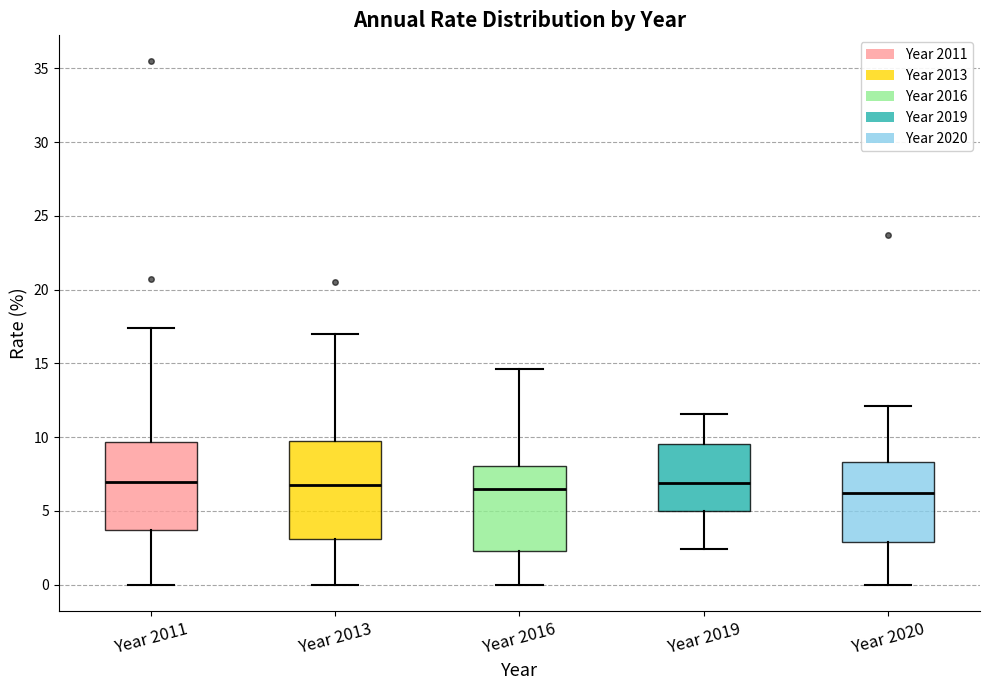

Reading left to right, transcribe this box plot: for each box, give where its median line is, the range the box spans, and where its two whiskers end, as read against the y-axis. The values are not printed on the chart, so give them approximately, as read against the axis.

Year 2011: median 7.0, box 3.5 to 9.5, whiskers 0.0 to 17.5
Year 2013: median 6.5, box 3.0 to 10.0, whiskers 0.0 to 17.0
Year 2016: median 6.5, box 2.5 to 8.0, whiskers 0.0 to 14.5
Year 2019: median 7.0, box 5.0 to 9.5, whiskers 2.5 to 11.5
Year 2020: median 6.0, box 3.0 to 8.5, whiskers 0.0 to 12.0